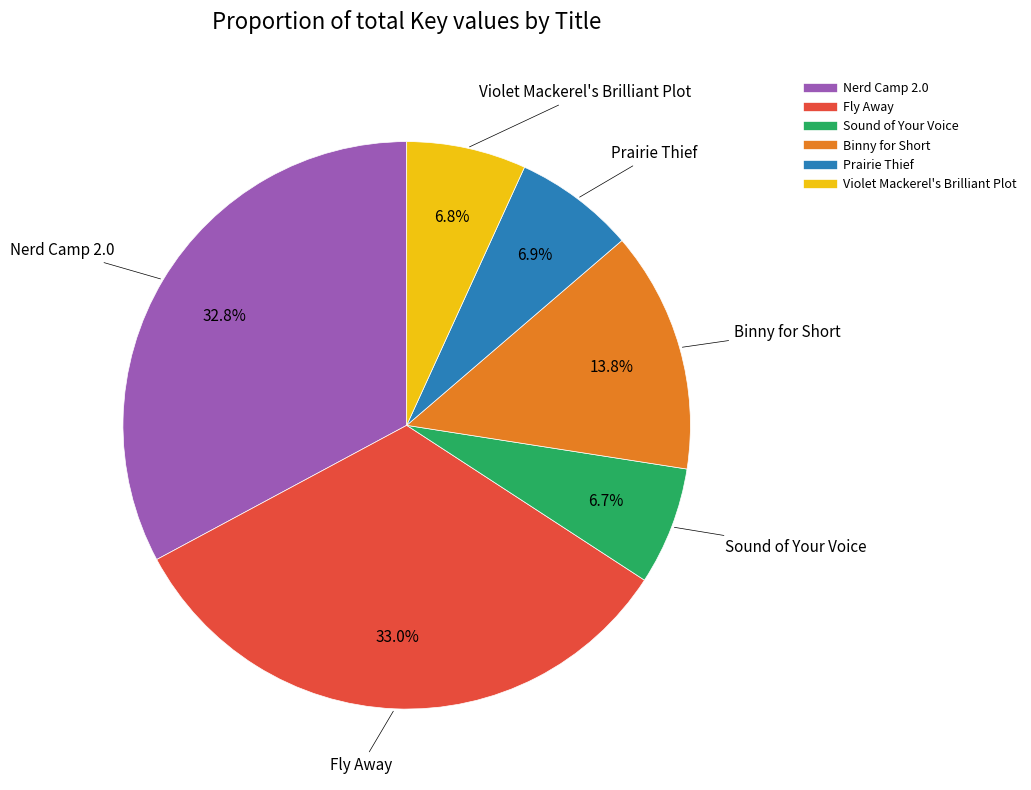

What percentage is the Sound of Your Voice slice, to the nearest percent?

7%